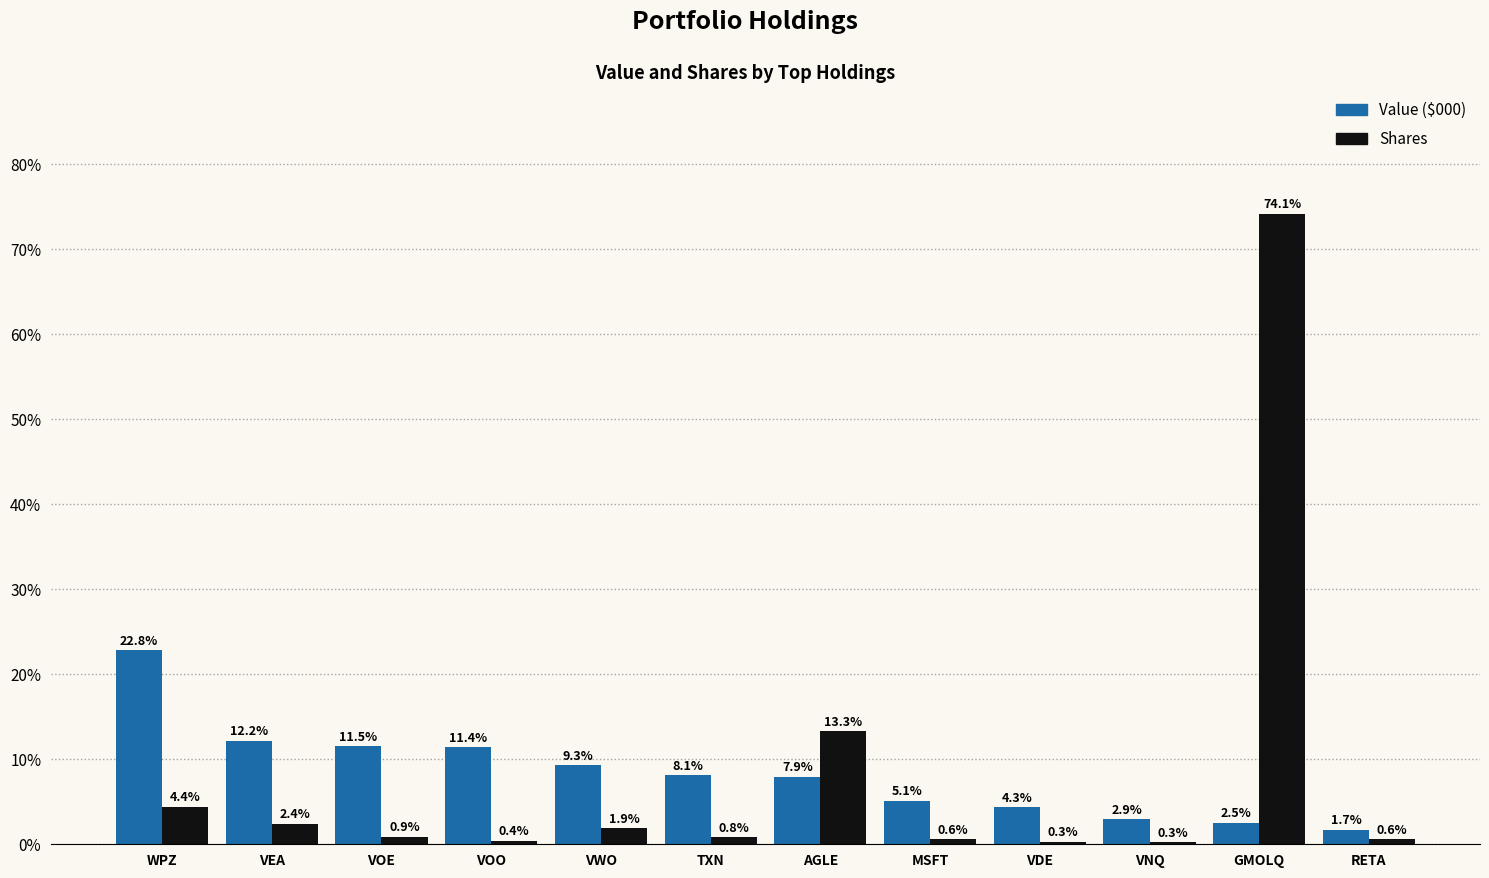

Which series changed the most between WPZ and VEA?

Value ($000)